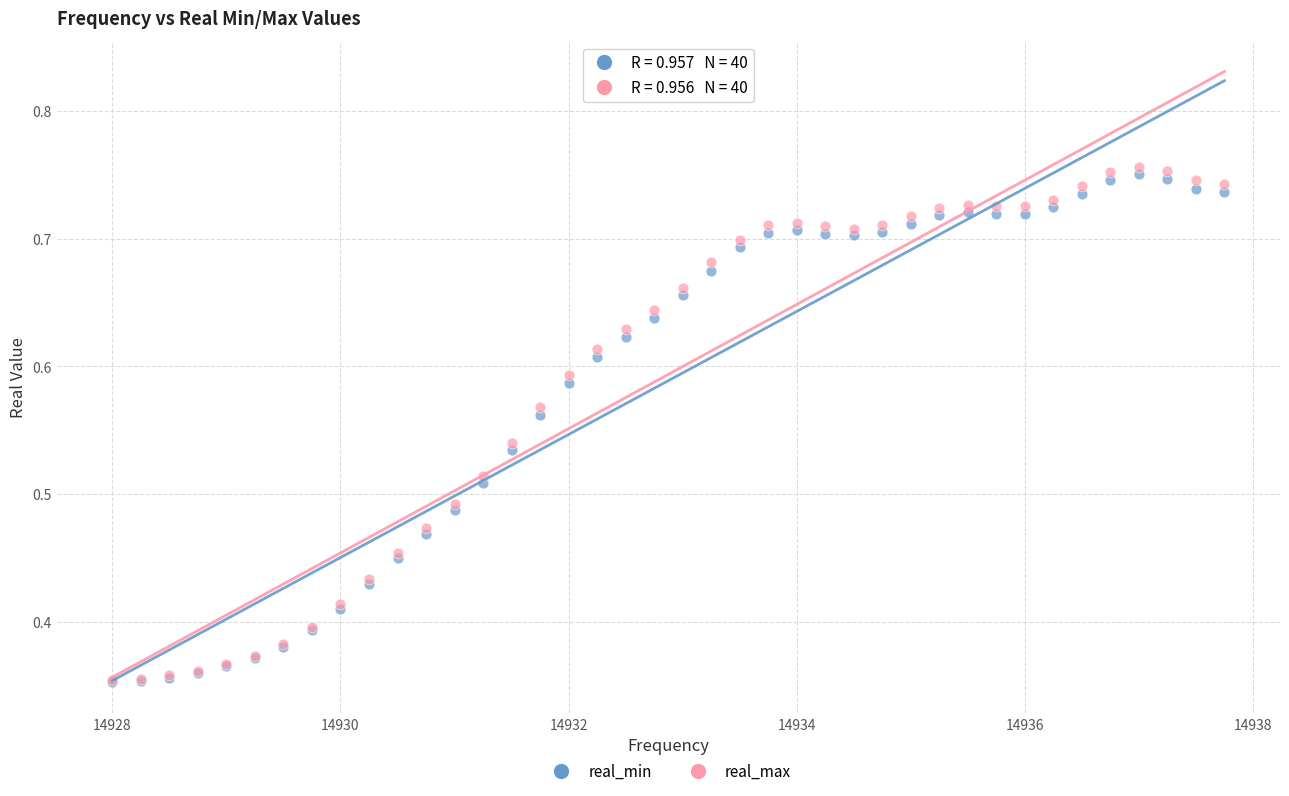

What are all the series names shown in the legend?

real_min, real_max